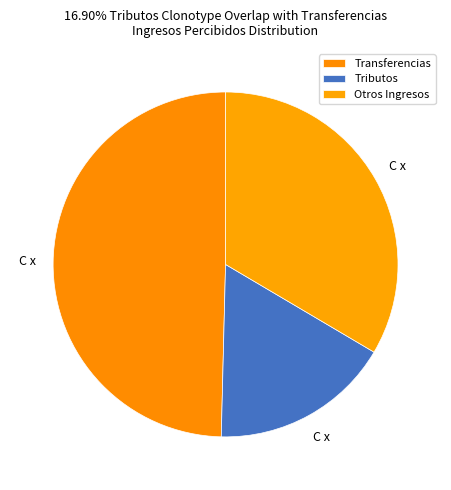

How many slices are in this pie chart?

3